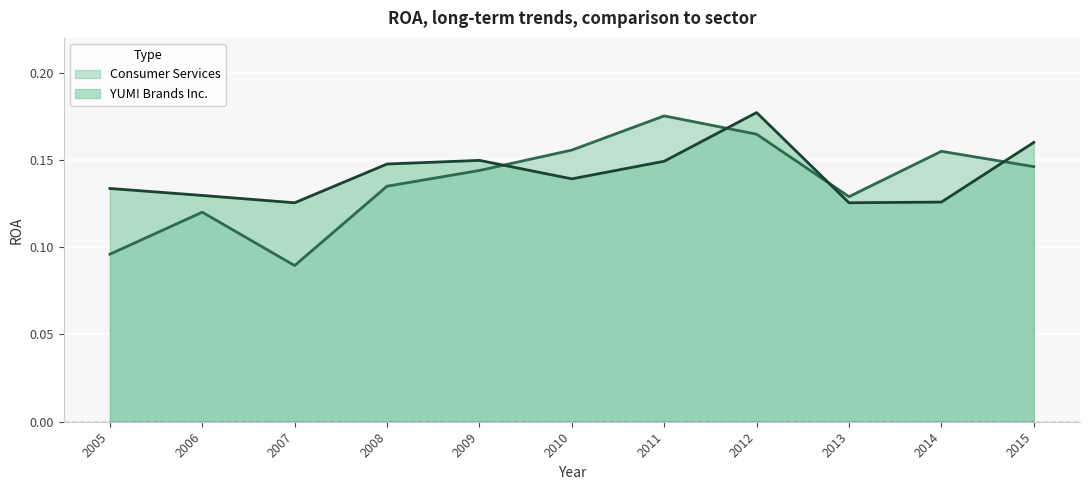

Which has a higher value, 2008 or 2011?

2011